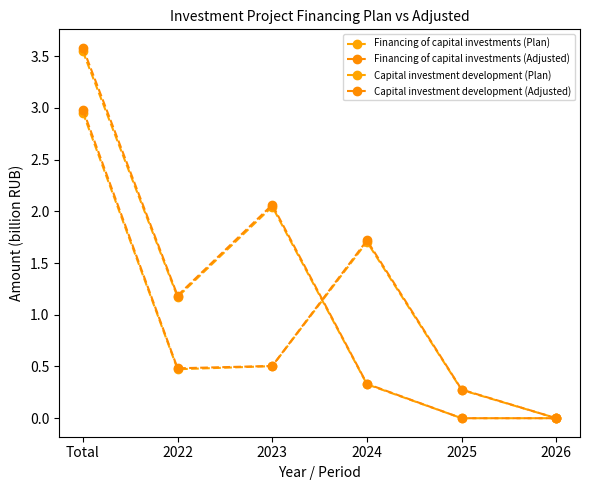

Between 2023 and 2026, which series saw the biggest shift?

Financing of capital investments (Adjusted)